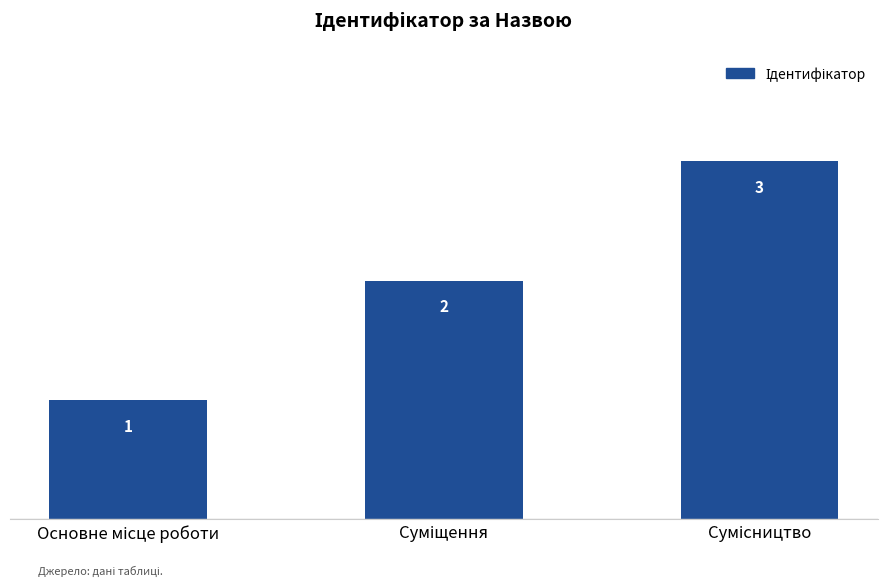

What is the greatest value displayed?

3